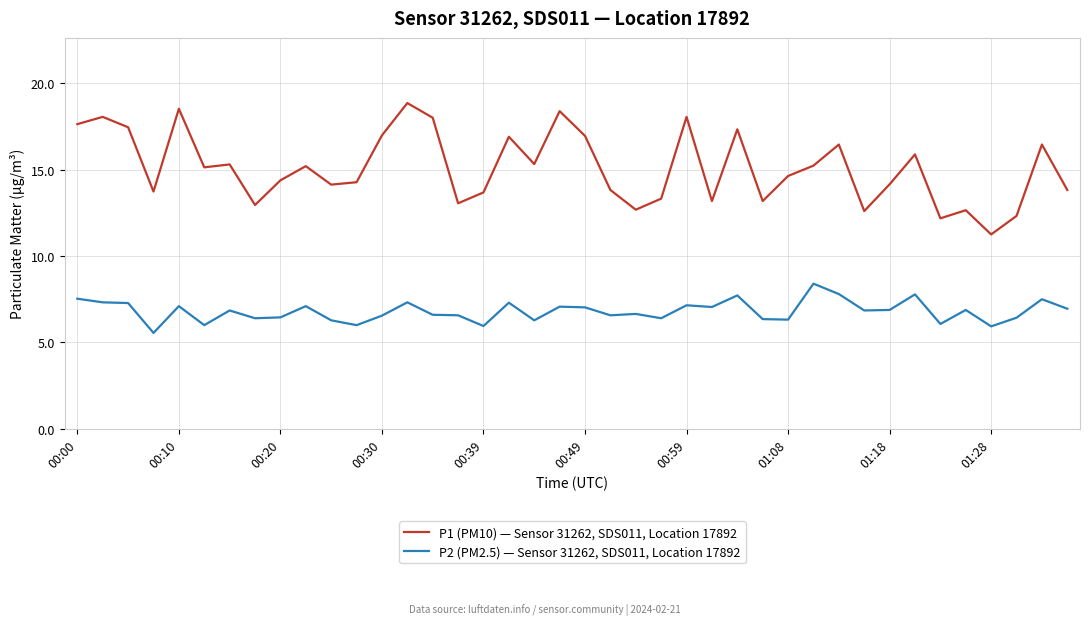

True or false: P1 (PM10) — Sensor 31262, SDS011, Location 17892 and P2 (PM2.5) — Sensor 31262, SDS011, Location 17892 intersect in this chart.

False